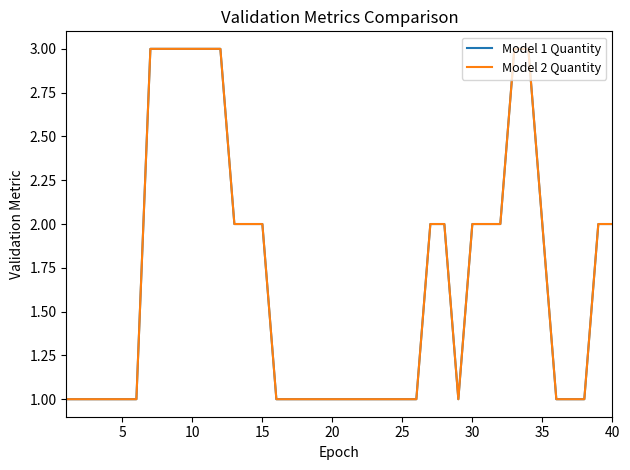

Does the chart display data point markers on the line(s)?

No